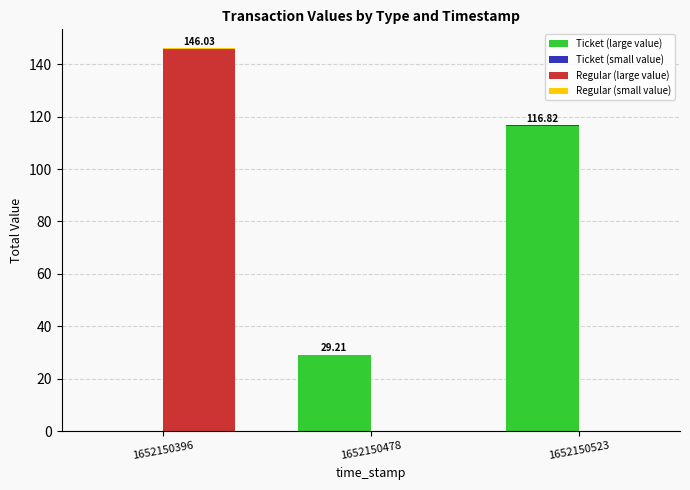

What is the total value across all series at 1652150396?

146.0